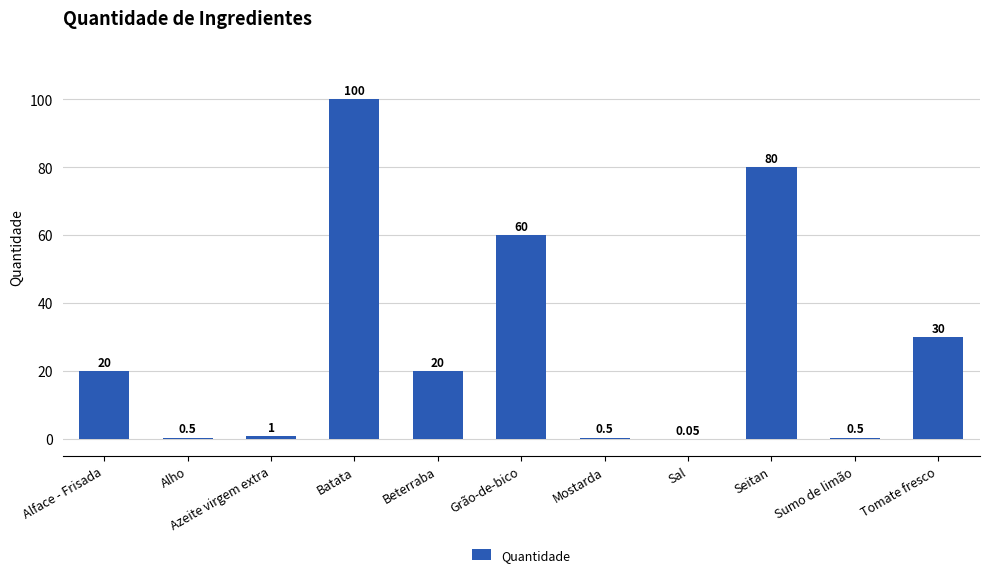

Which has a higher value, Tomate fresco or Batata?

Batata